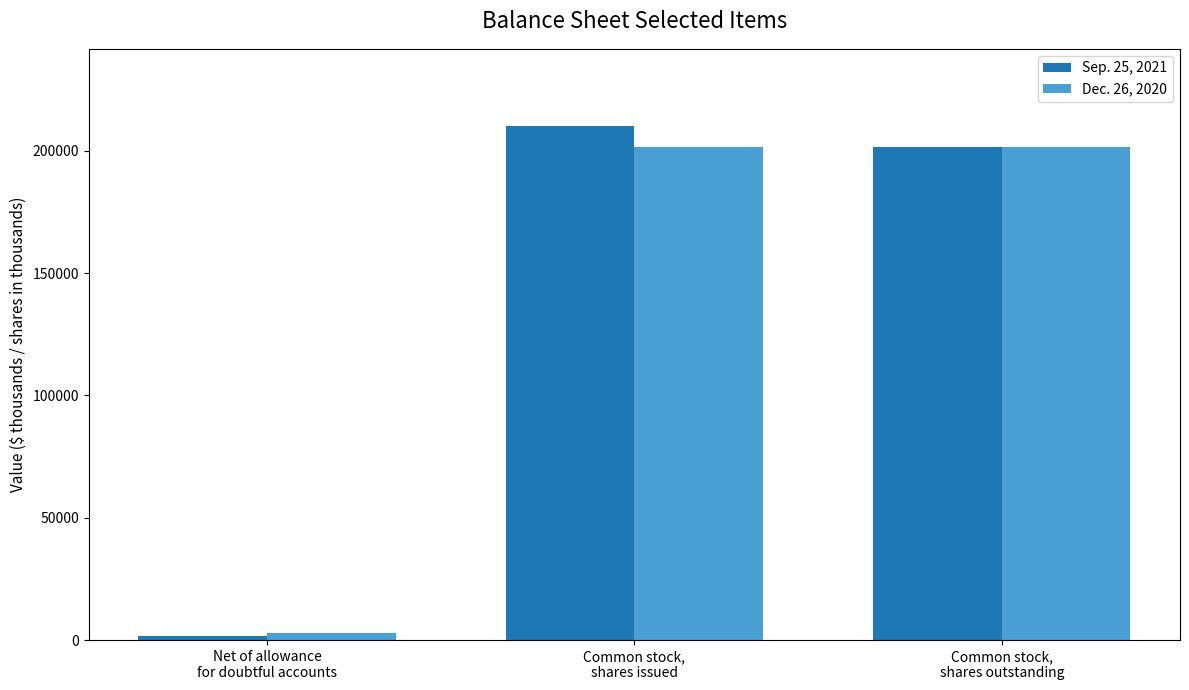

Which series has the largest total across all categories?

Sep. 25, 2021